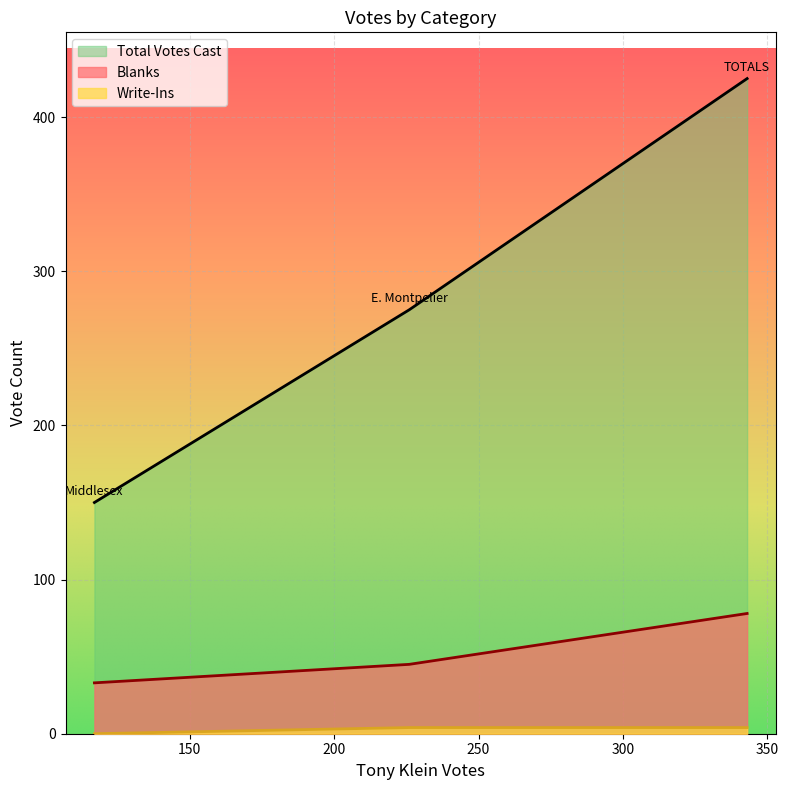

Which has a higher value, E. Montpelier or TOTALS?

TOTALS